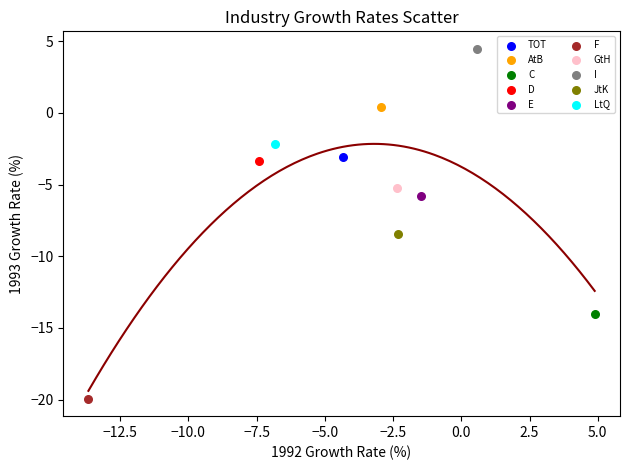

What are all the series names shown in the legend?

TOT, AtB, C, D, E, F, GtH, I, JtK, LtQ